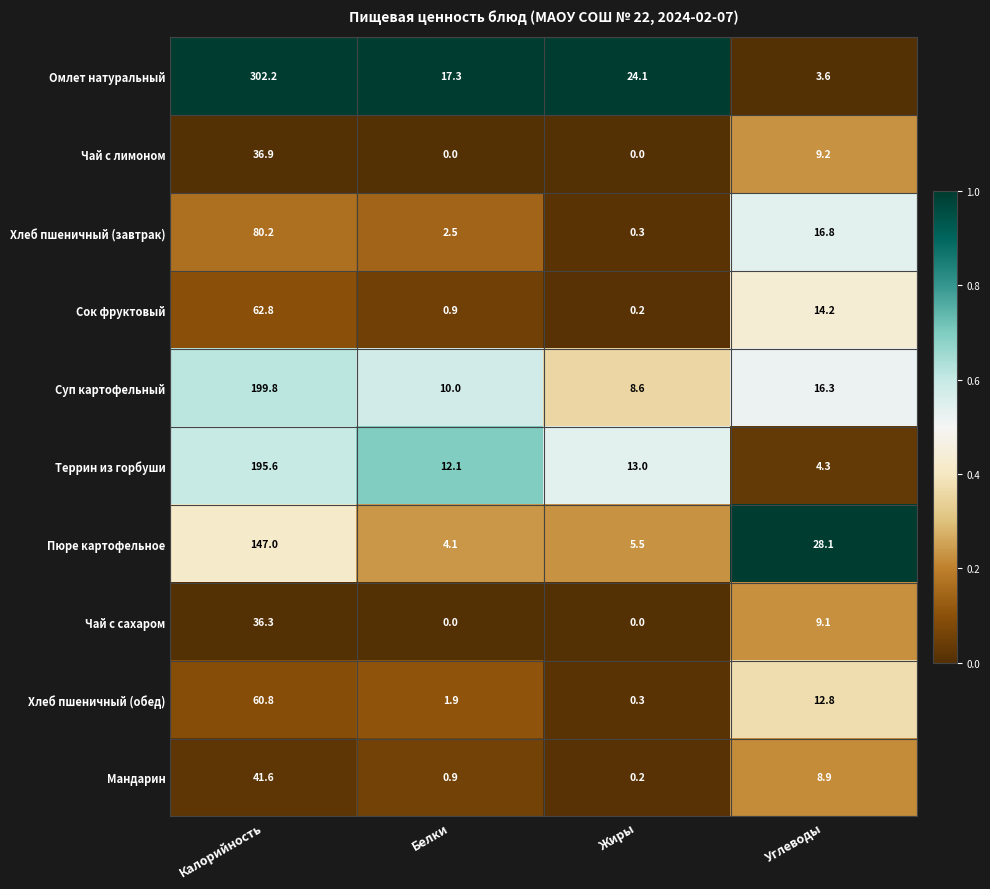

The Суп картофельный series shows 16.3 at Углеводы. True or false?

True